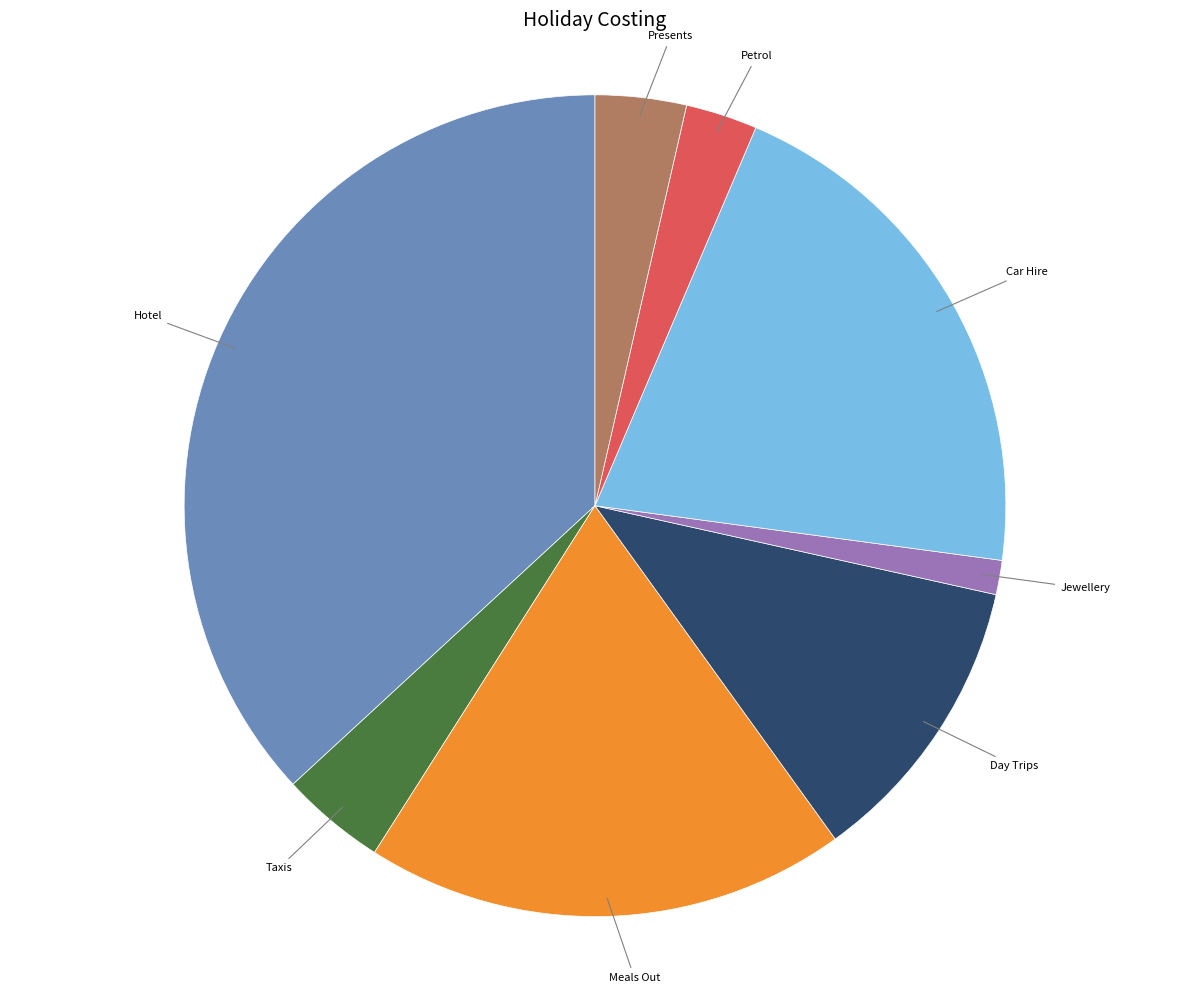

Which slice is the smallest?

Jewellery